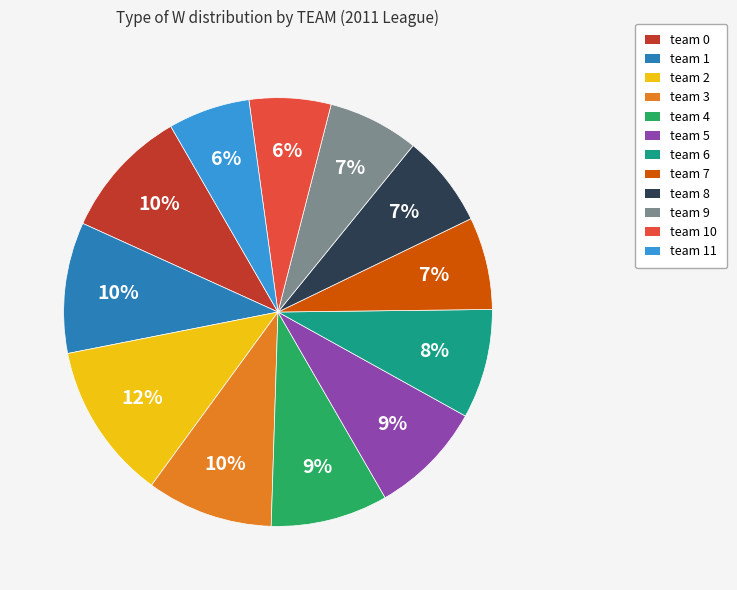

Is there any slice that represents more than half of the pie?

No